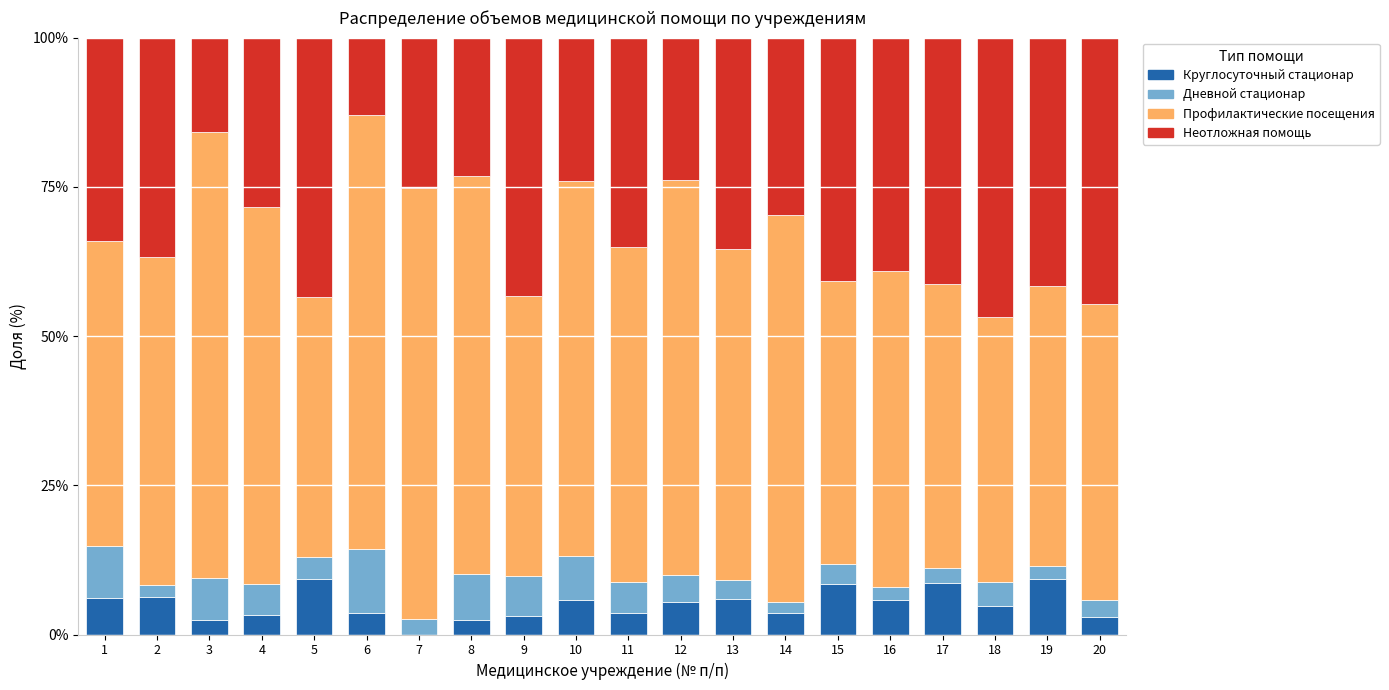

What is the total value across all series at 17?

100.0